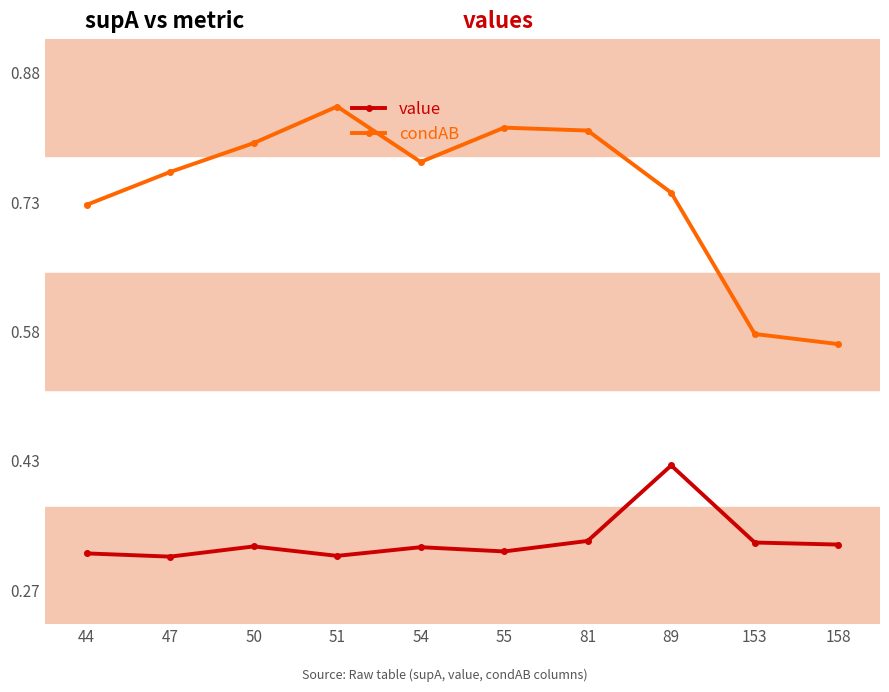

What is the difference between the maximum and minimum values in the value series?

0.1